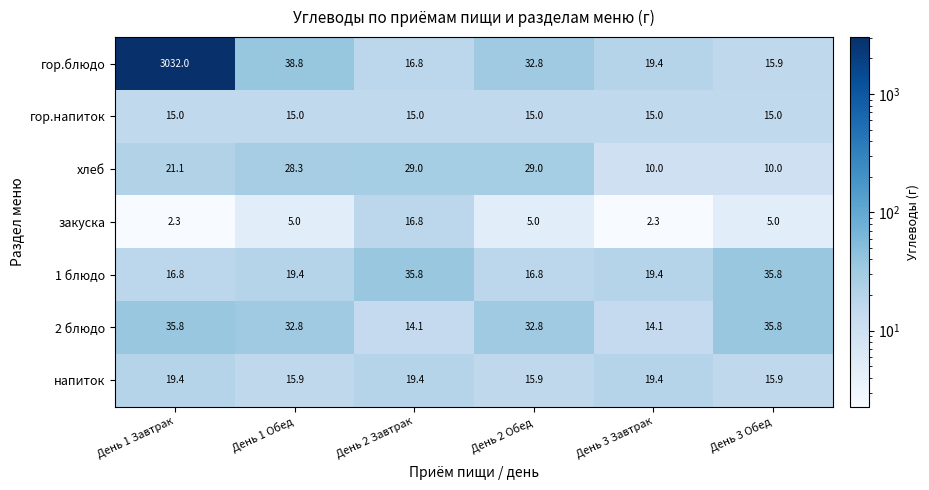

What is the average value of the хлеб series?

21.2